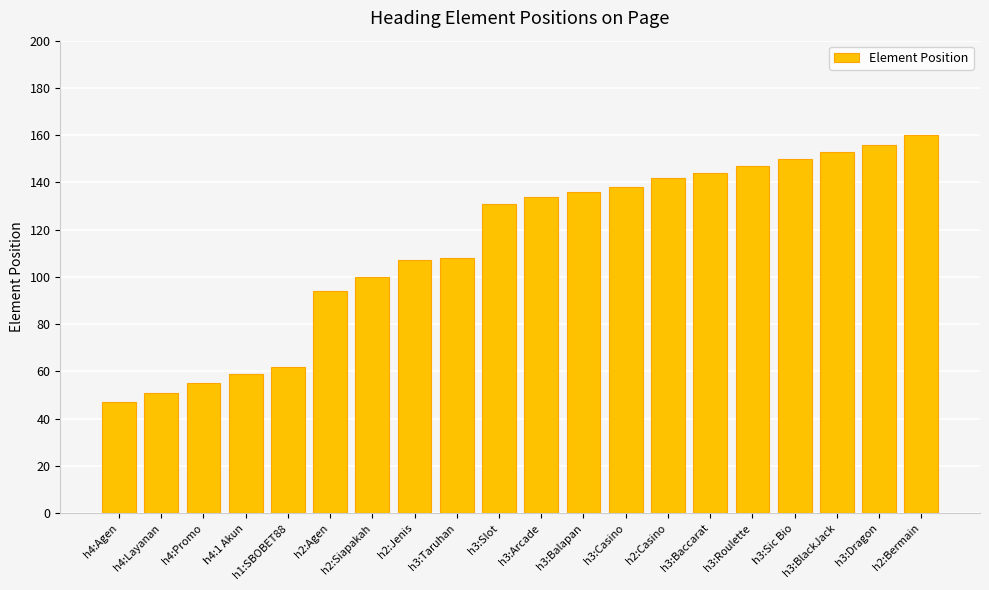

The chart shows a value of 136 at h3:Balapan. True or false?

True